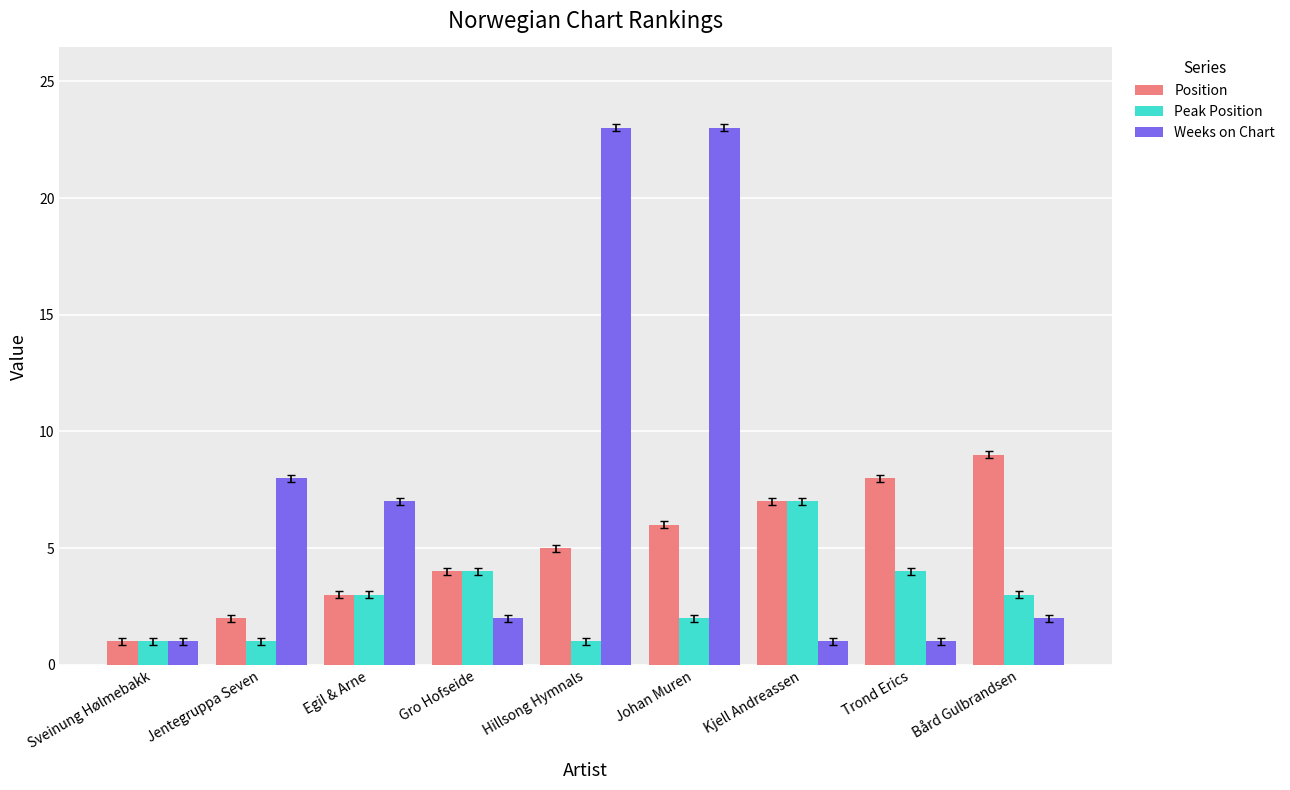

Which series has the largest range (max minus min)?

Weeks on Chart